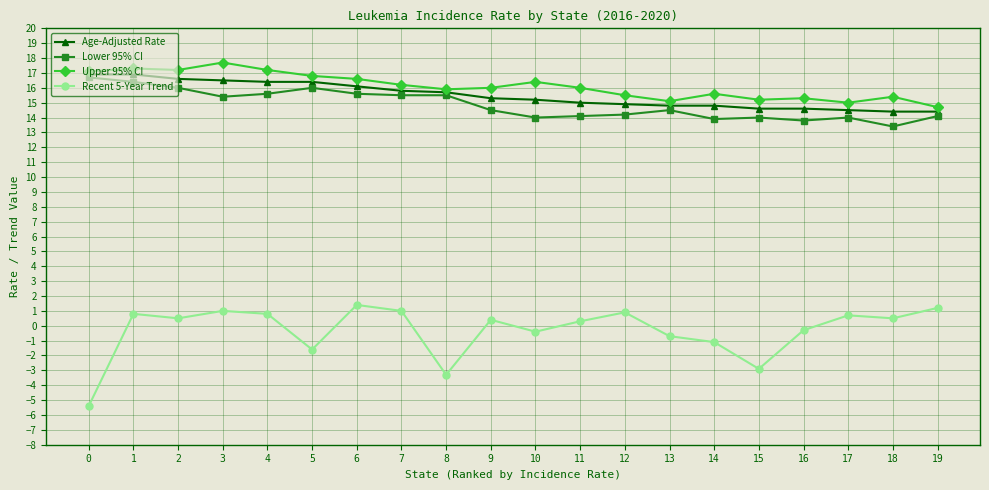

Is it true that Lower 95% CI equals 18.7 at 10?

False